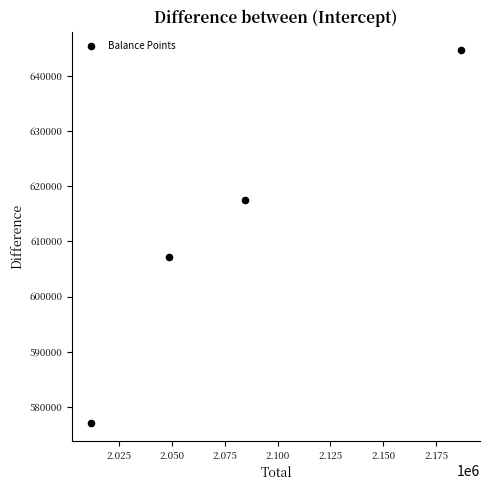

What Y value in the scatter plot is closest to 610876?

607239